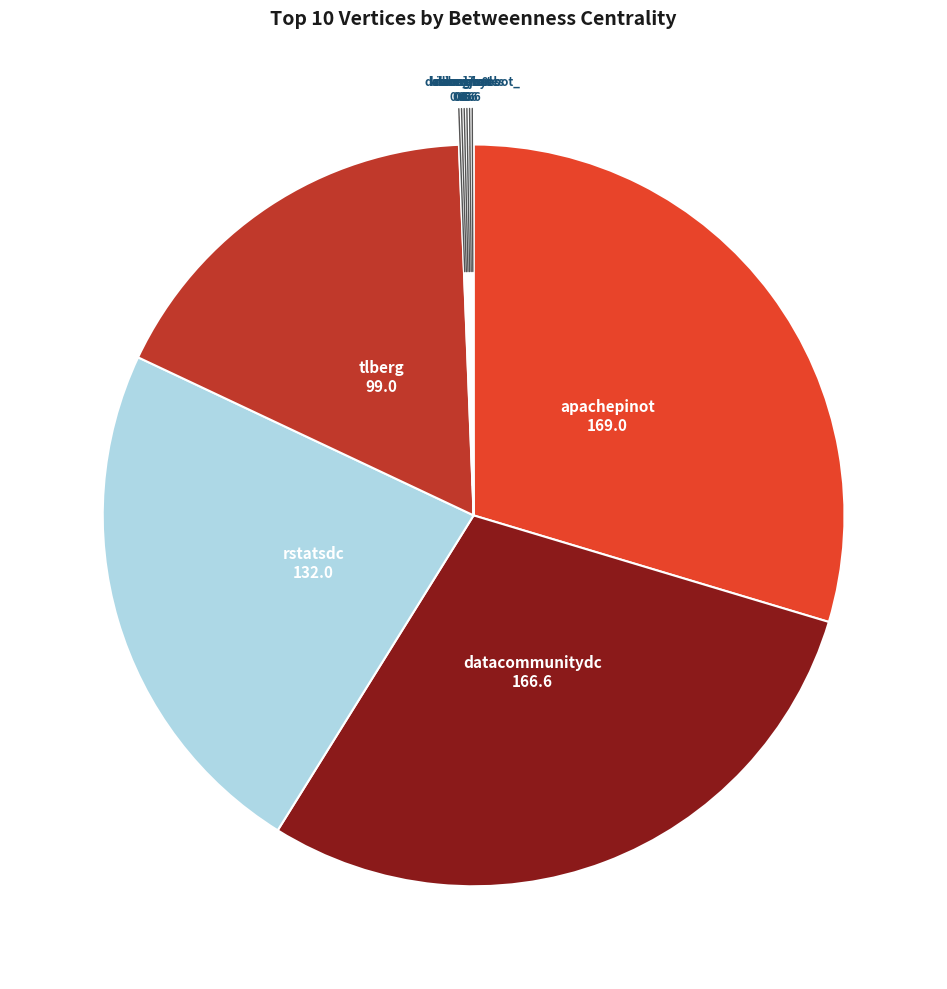

Is it true that rstatsdc is 30% of the pie?

False